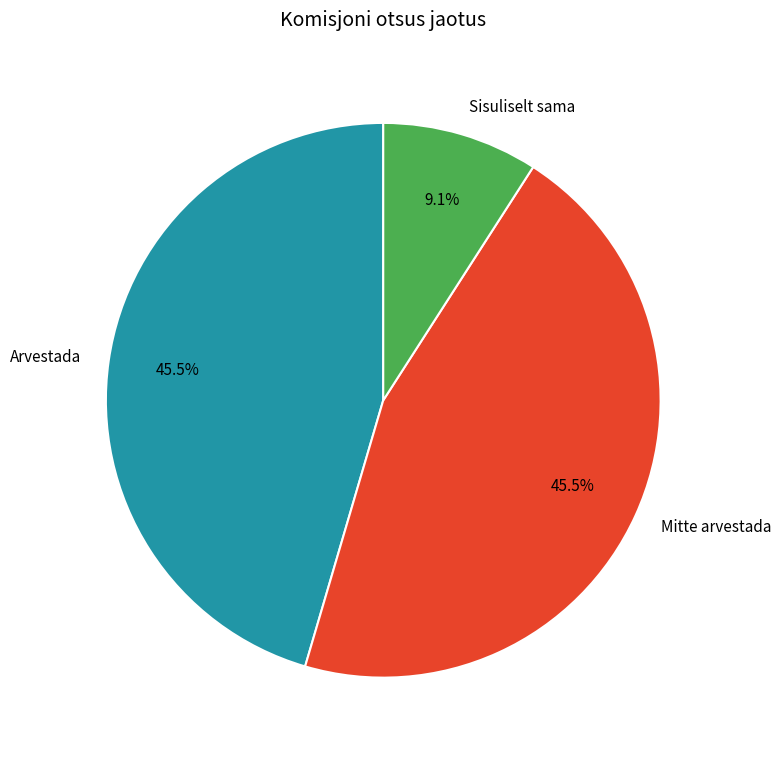

What percentage do Sisuliselt sama and Arvestada together represent?

54.5%